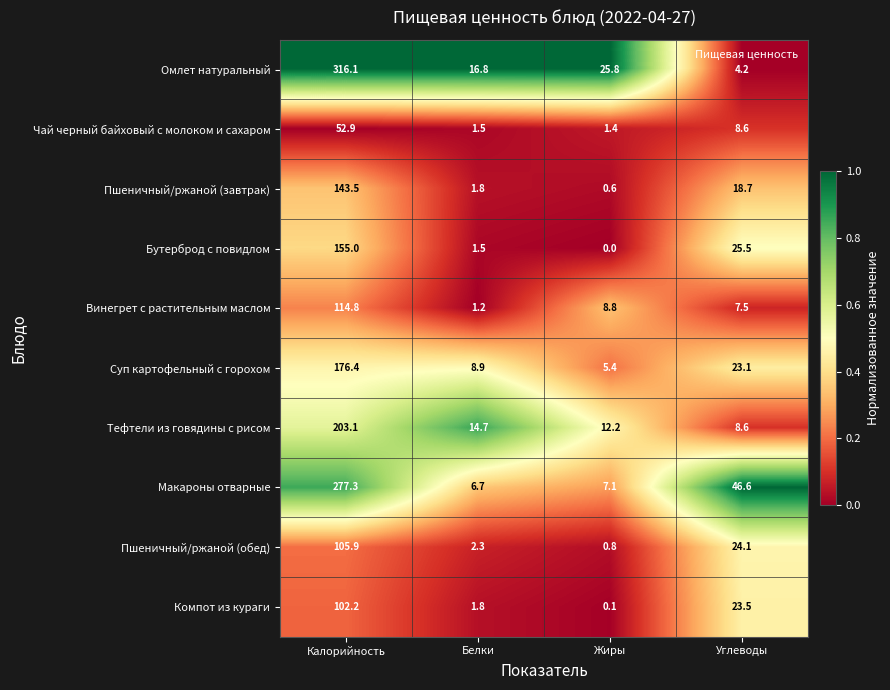

What is the total value across all series at Калорийность?

1647.2